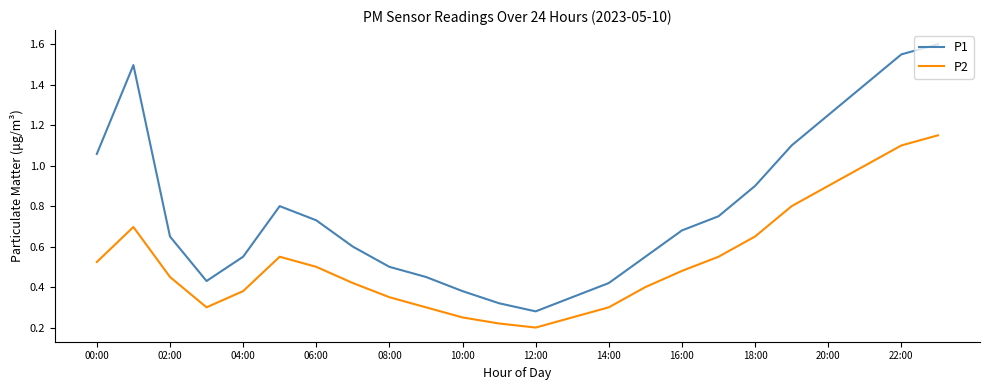

True or false: P2 and P1 intersect in this chart.

False